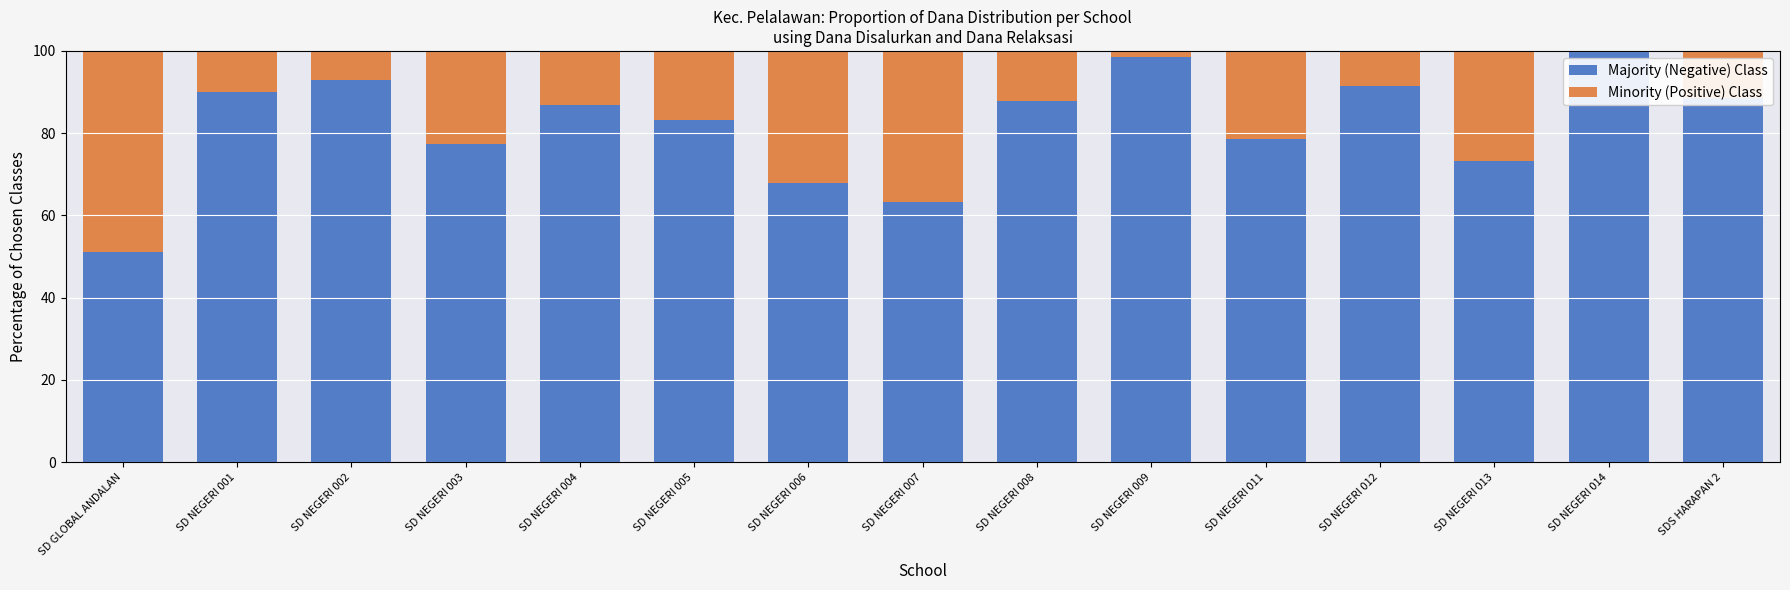

What is the total value across all series at SD NEGERI 011?

100.0